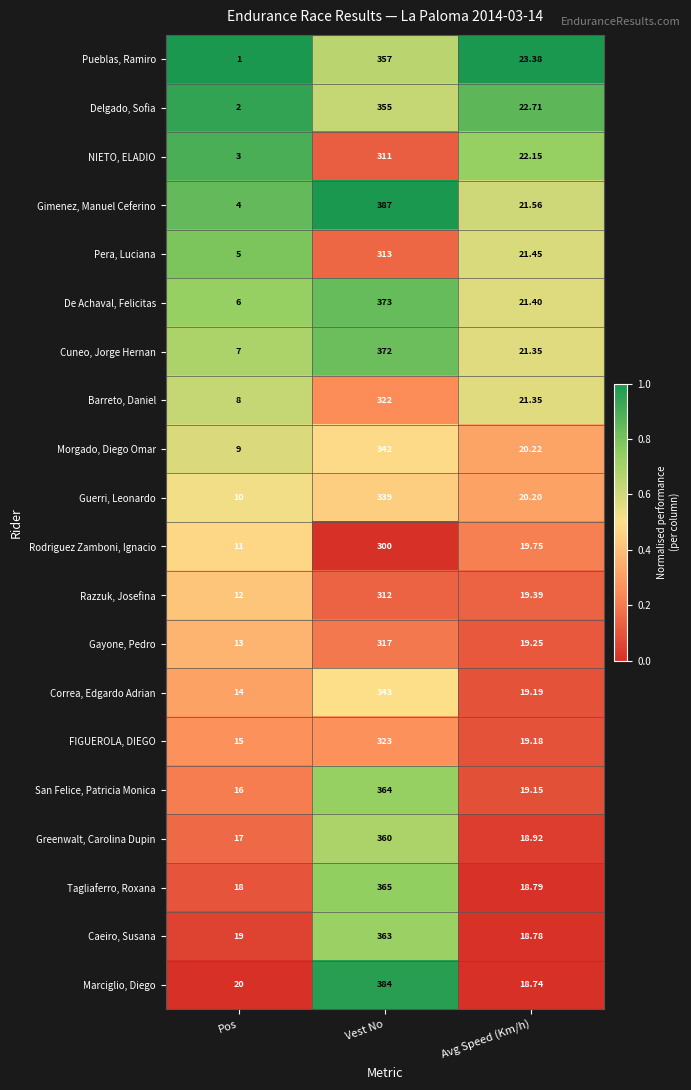

Which series has the largest range (max minus min)?

Gimenez, Manuel Ceferino